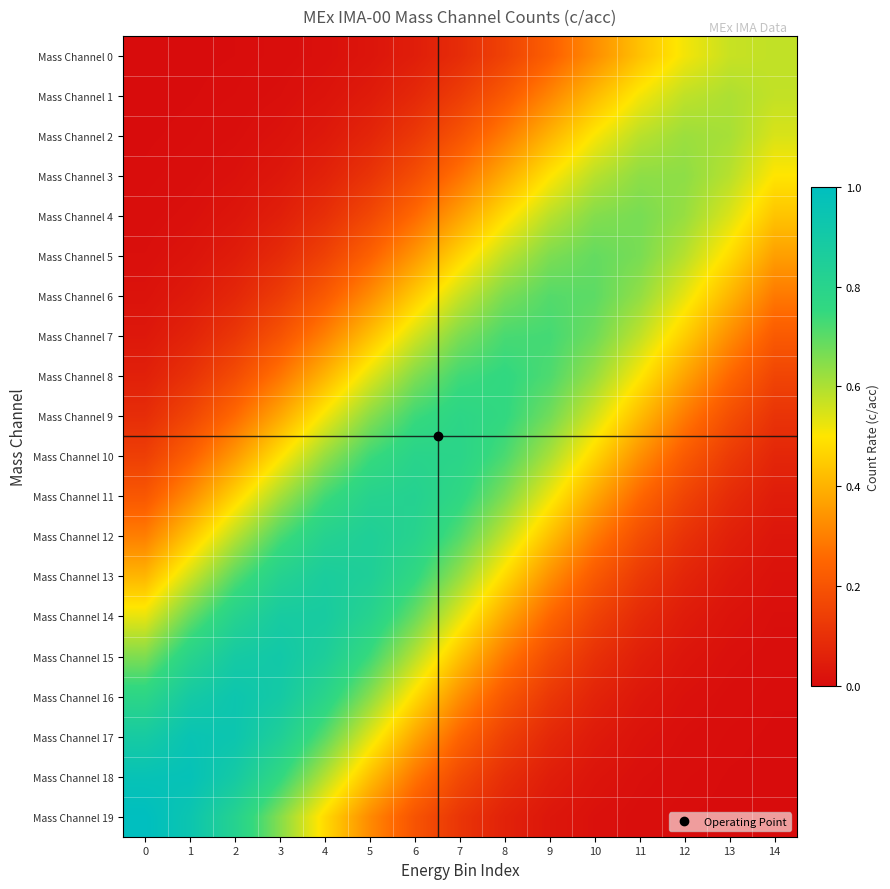

How many data points does each series have?

15